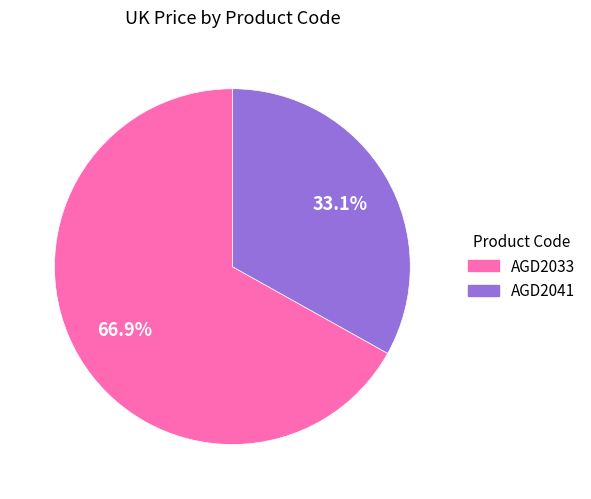

How much of the chart is everything except AGD2033?

33.1%